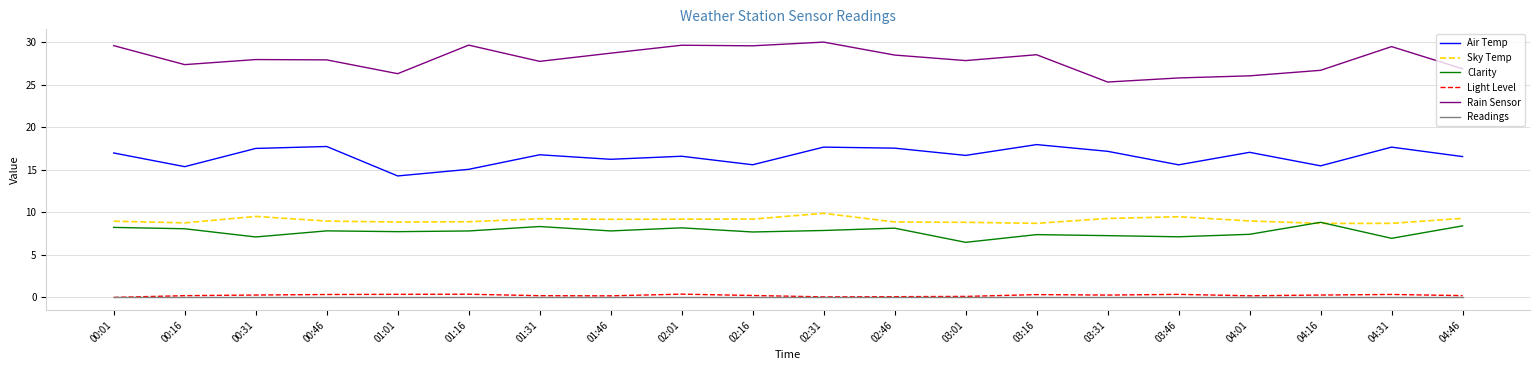

Which series has the largest total across all categories?

Rain Sensor